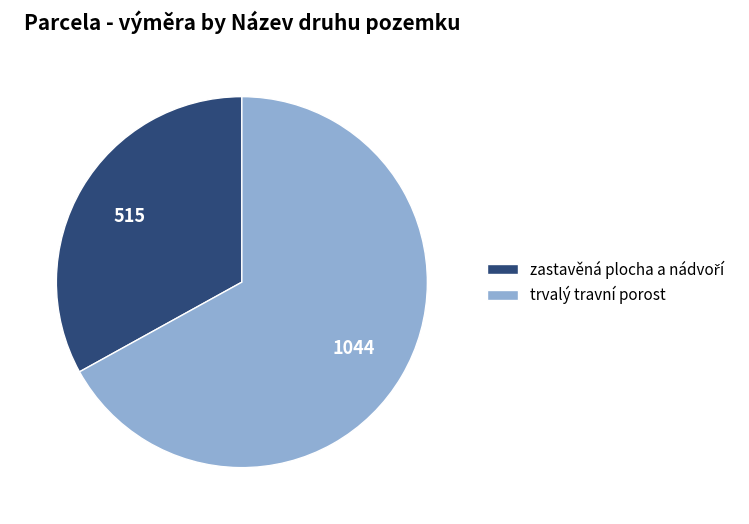

The trvalý travní porost slice represents 53% of the pie. True or false?

False